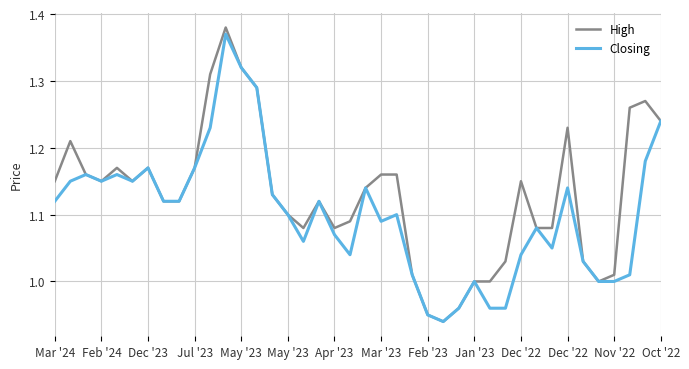

Which series has the largest total across all categories?

High